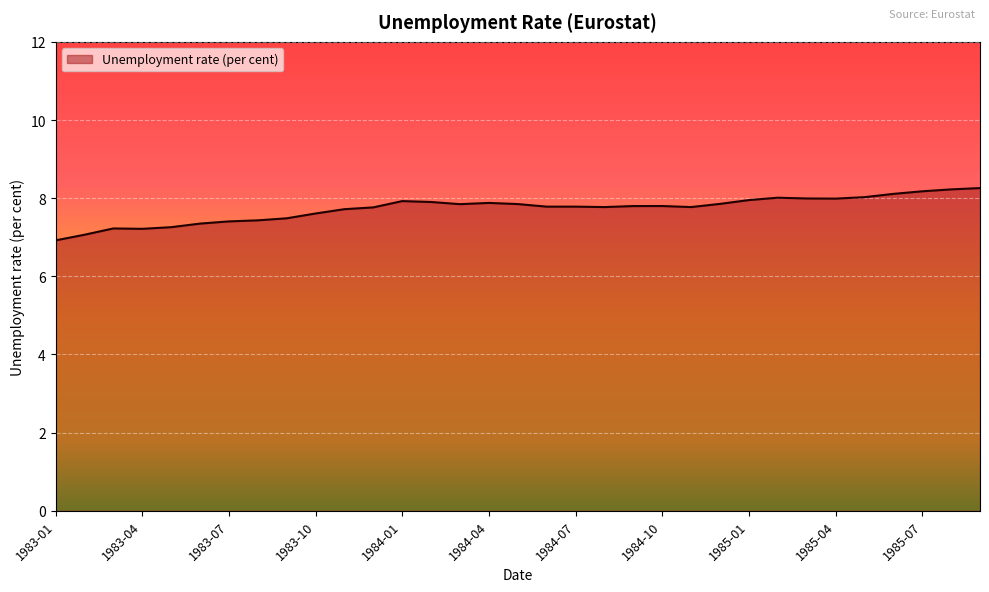

What is the difference between the maximum and minimum values?

1.3